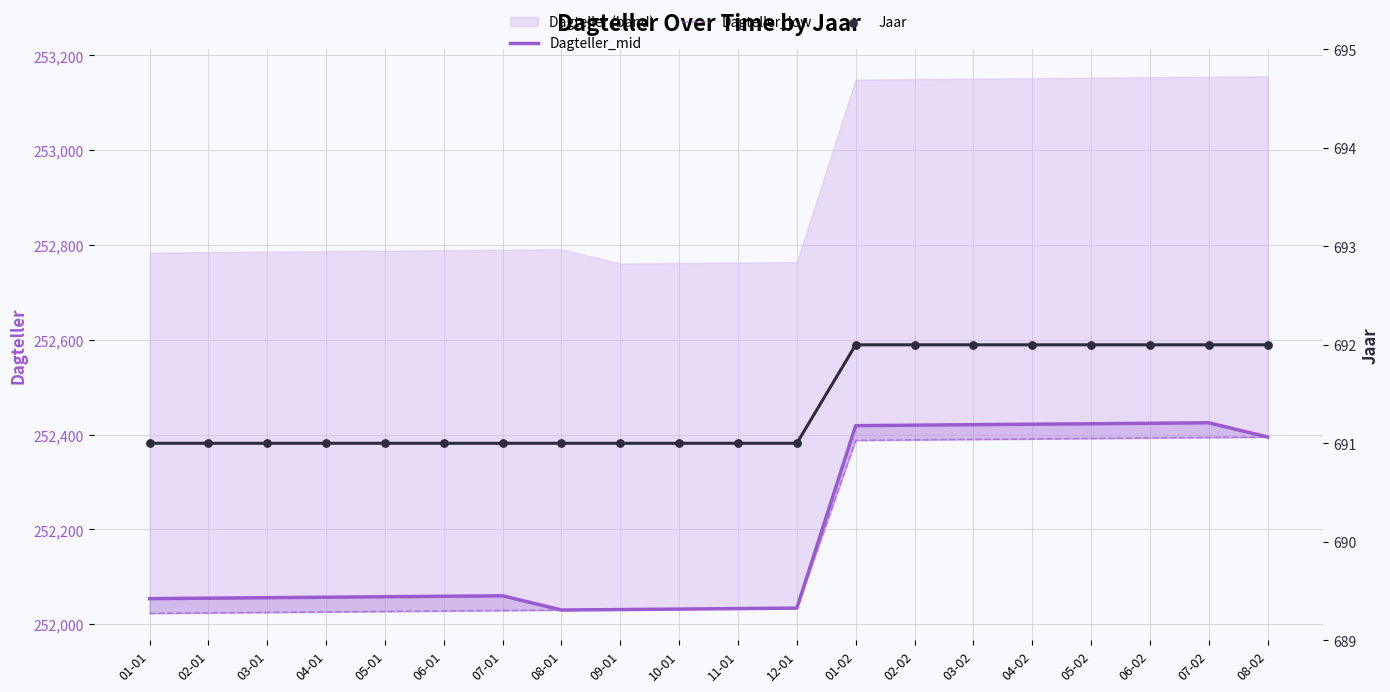

At which category is the sum across all series the highest?

07-02